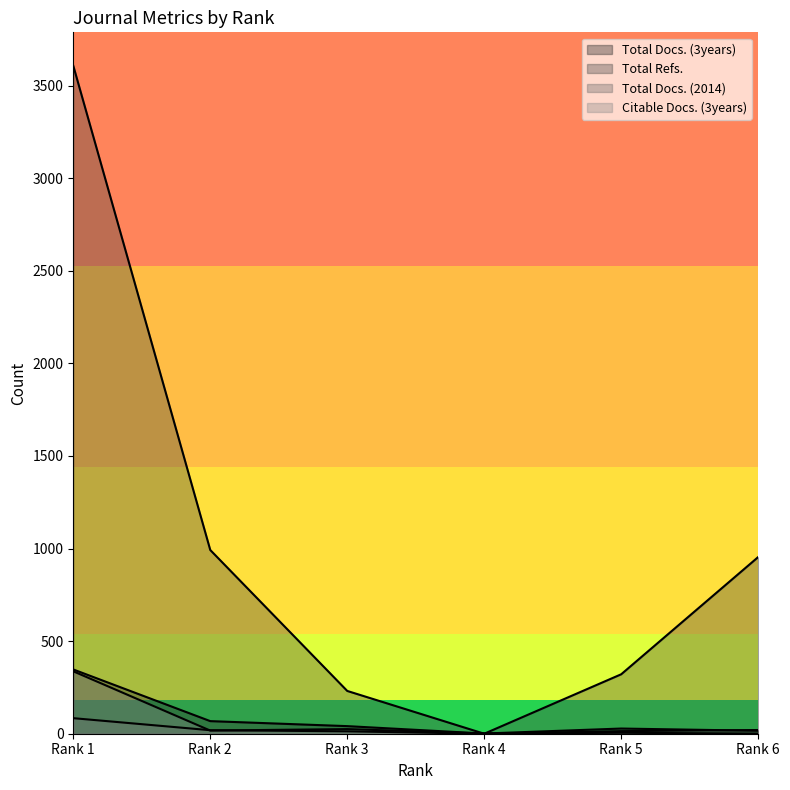

What is the difference between the highest and lowest values at Rank 2?

975